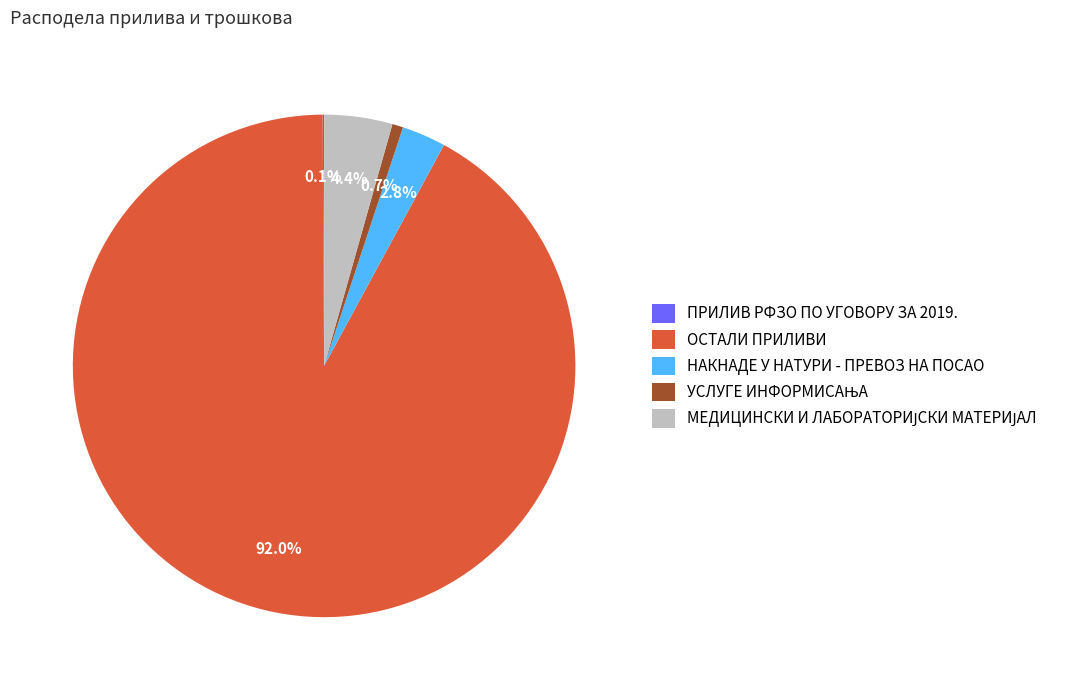

To the nearest percent, what portion does НАКНАДЕ У НАТУРИ - ПРЕВОЗ НА ПОСАО represent?

3%